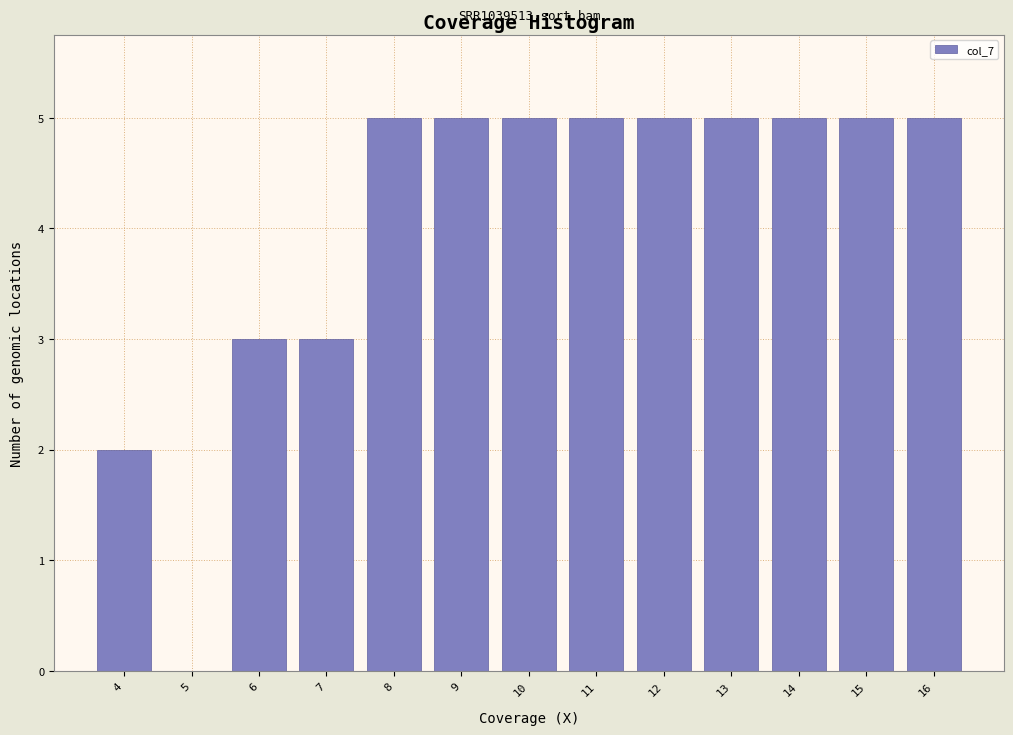

Reading left to right, transcribe all the data shown in this chart.

4=2	5=0	6=3	7=3	8=5	9=5	10=5	11=5	12=5	13=5	14=5	15=5	16=5